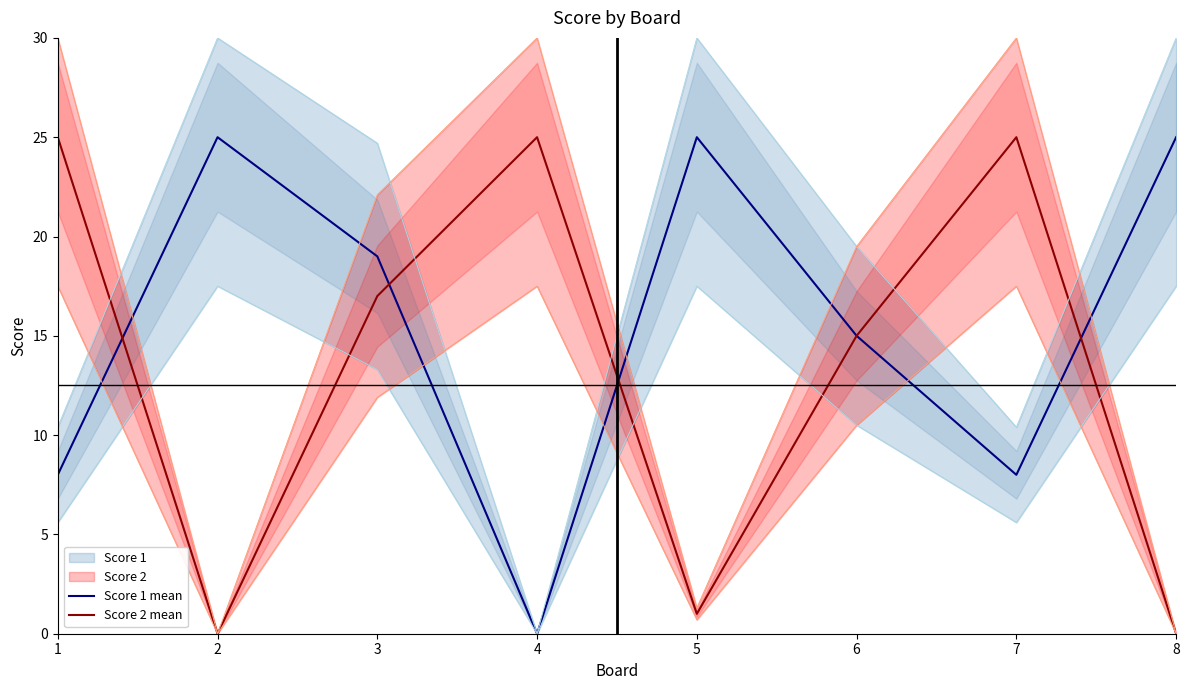

How many categories are shown in the chart?

8